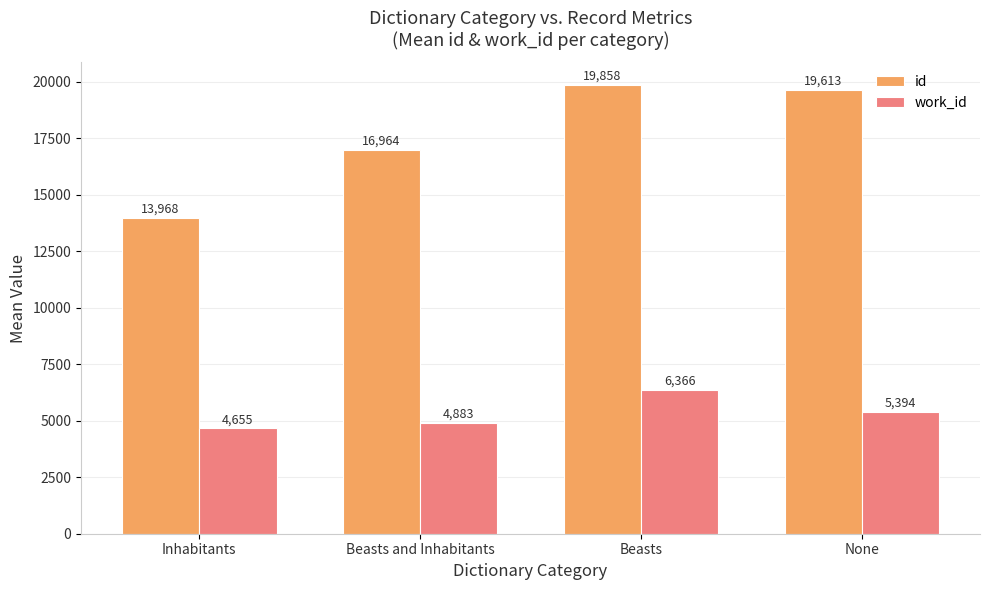

What is the total value across all series at None?

25007